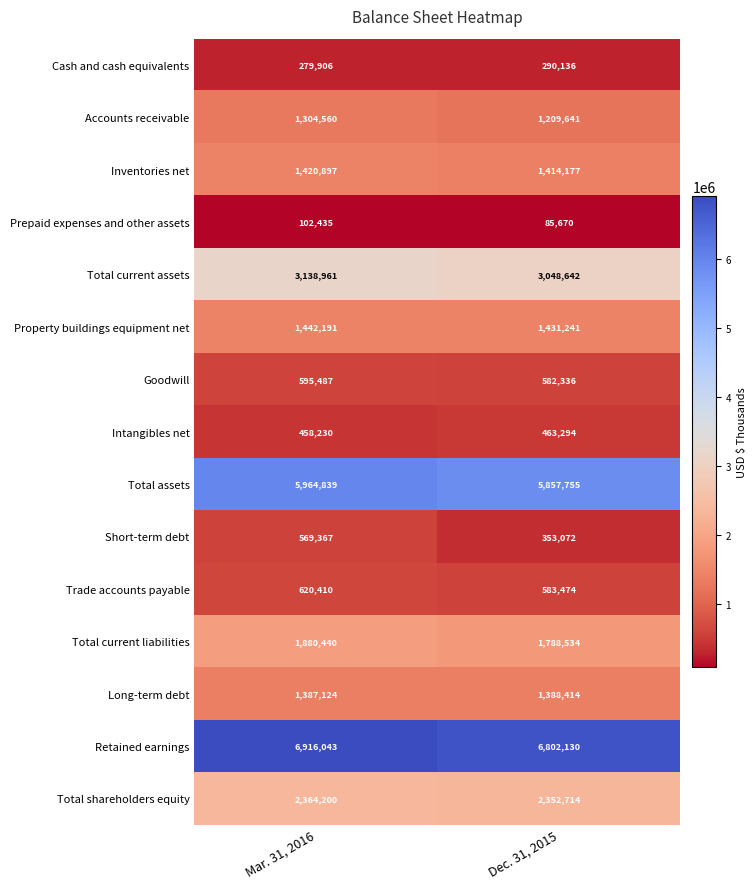

True or false: Inventories net has a value of 1414177 at Dec. 31, 2015.

True